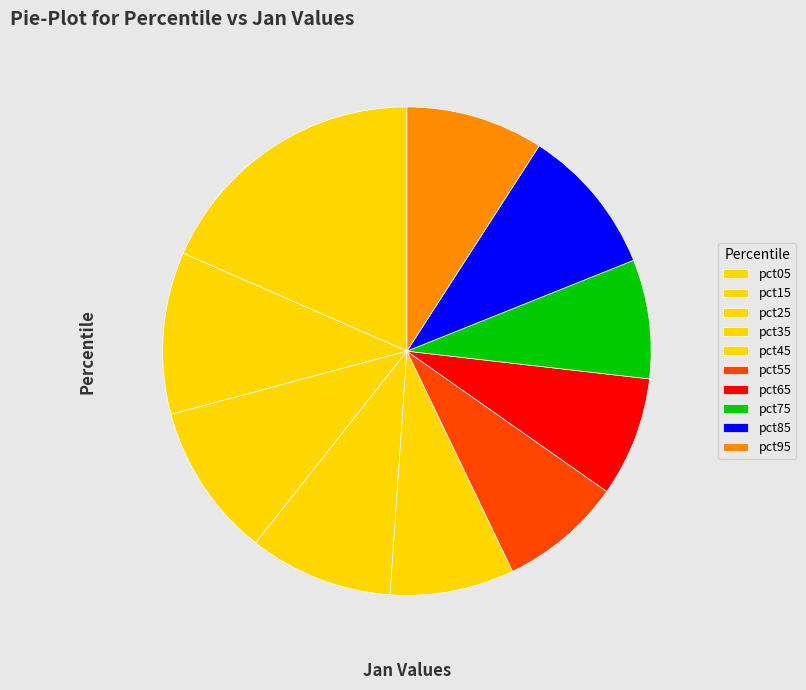

Which category has the biggest portion of the pie?

pct05